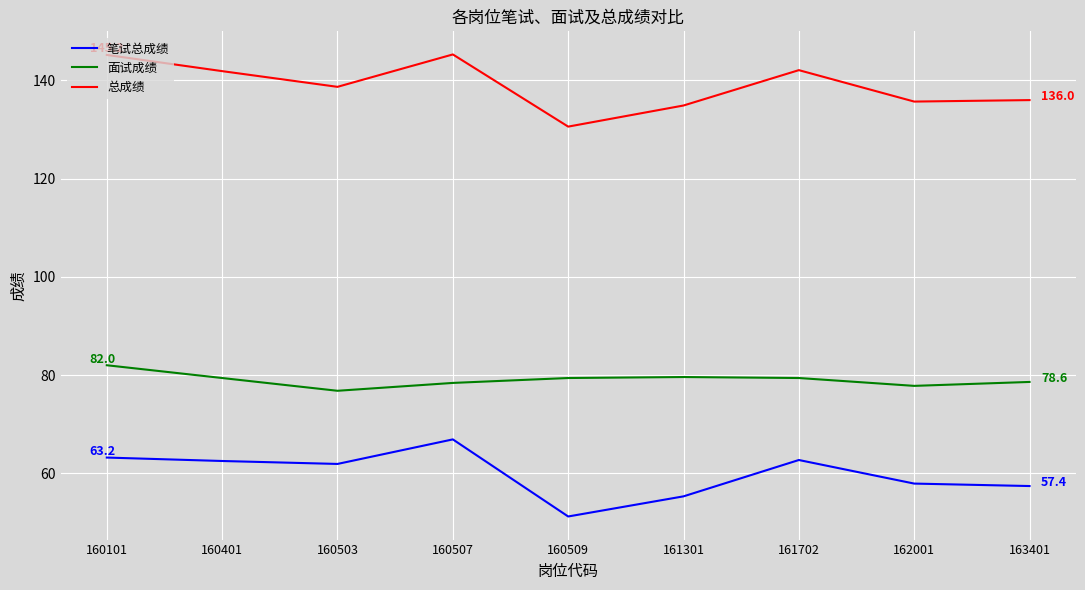

True or false: 面试成绩 and 笔试总成绩 intersect in this chart.

False